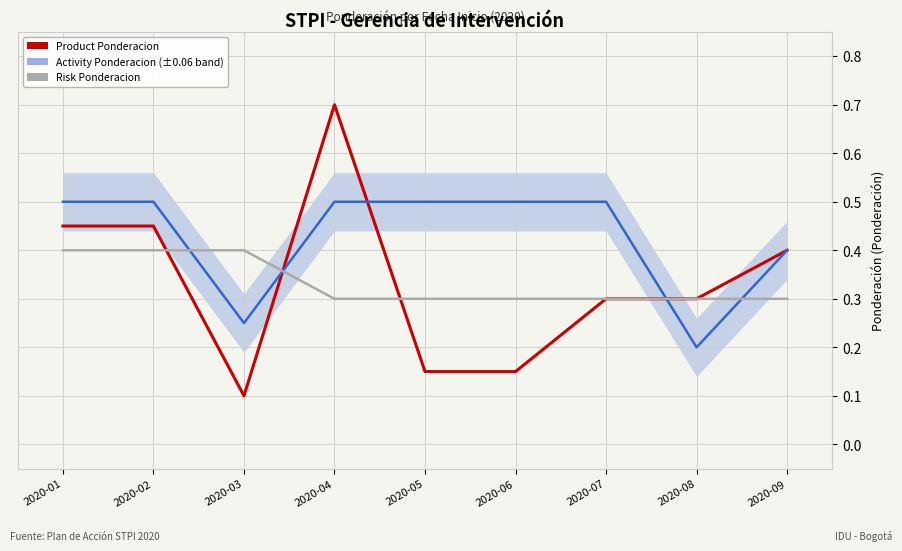

What is the total value across all series at 2020-07?

1.1